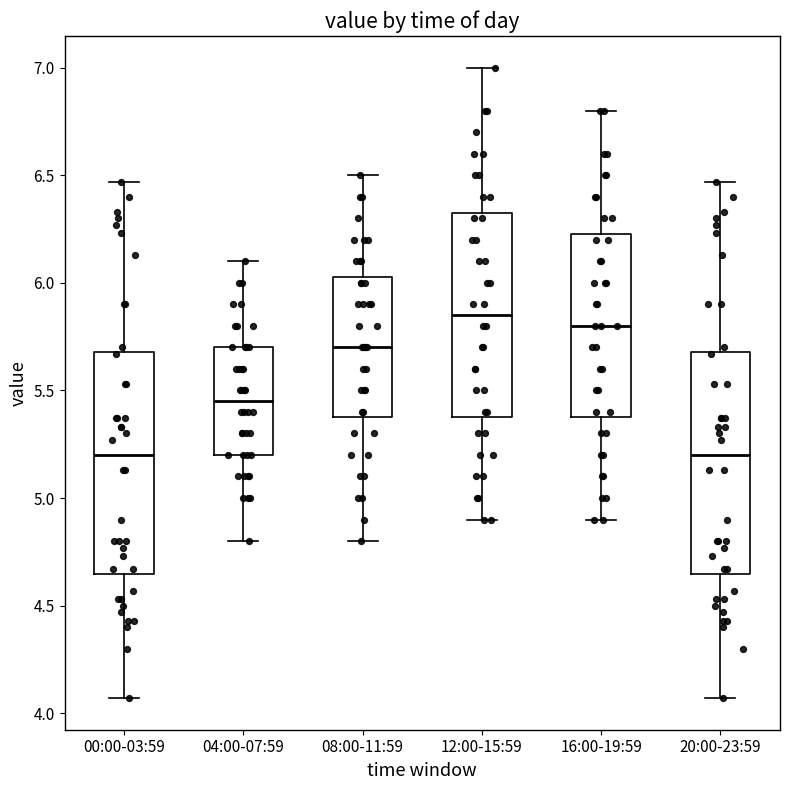

Where does the upper whisker of the box for 12:00-15:59 end on the y-axis? The values are not printed on the chart, so give them approximately, as read against the axis.

7.00